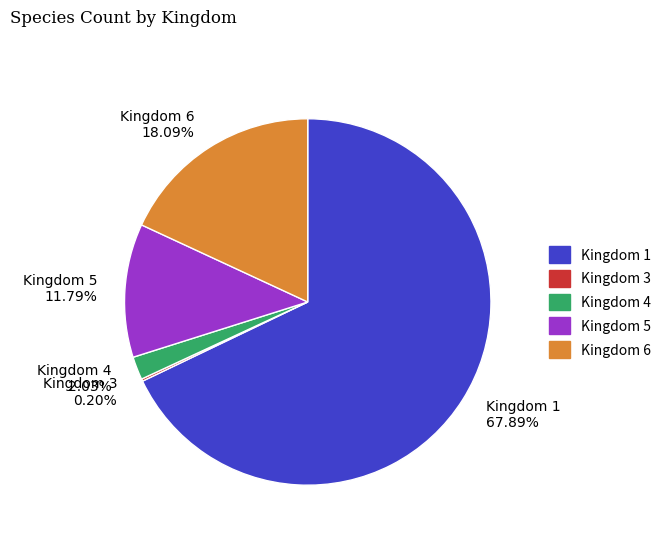

Does any single category account for the majority?

Yes